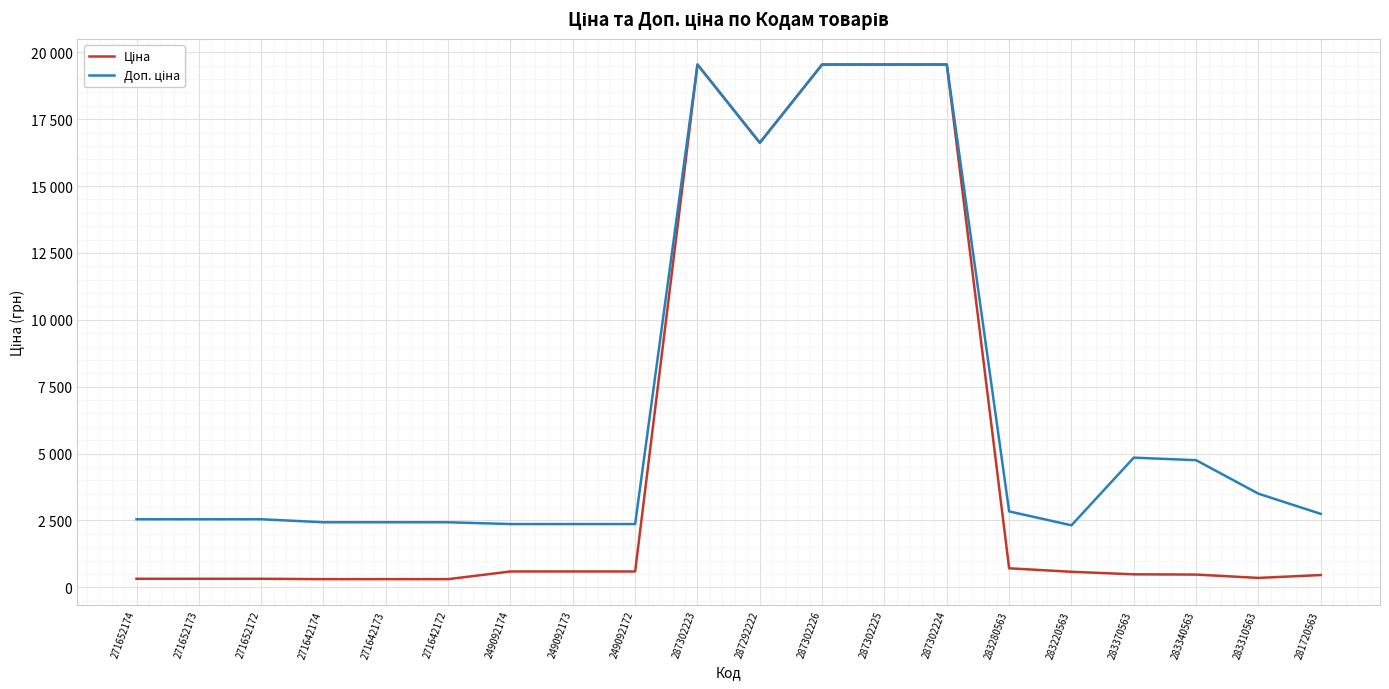

Between 249092173 and 249092172, which is larger?

249092173